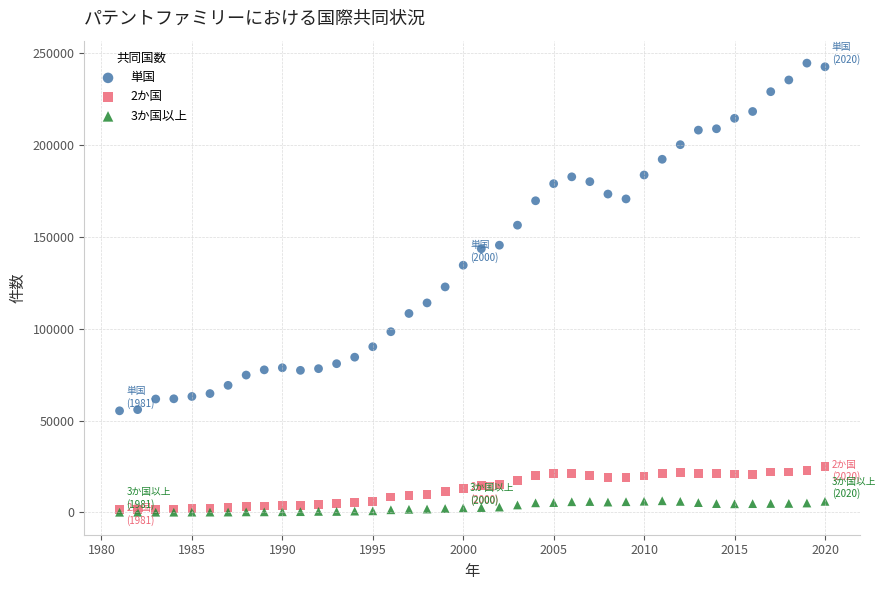

Which series has the largest Y range (max minus min)?

単国